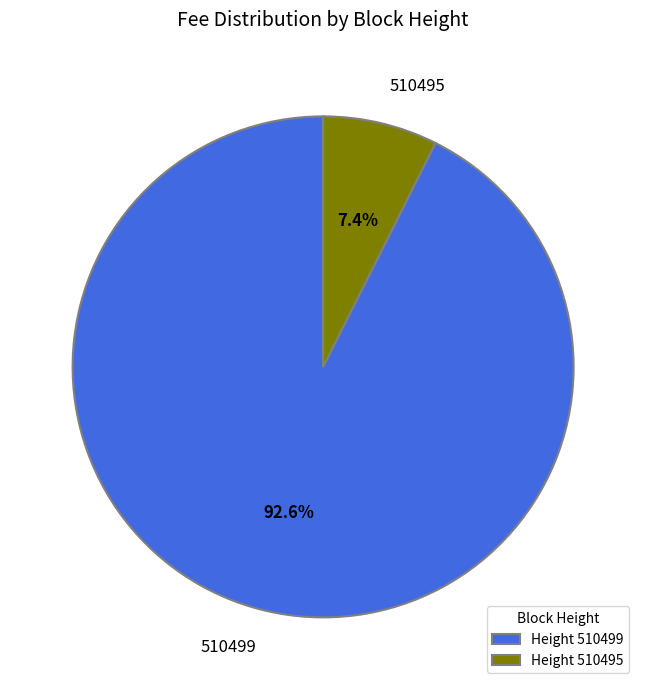

Rank the categories by value from highest to lowest.

510499, 510495